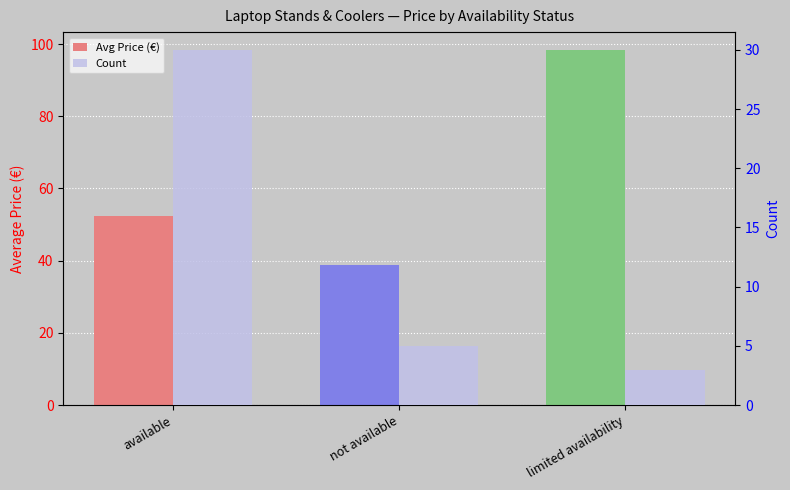

At which label is Avg Price (€) closest to 68?

available